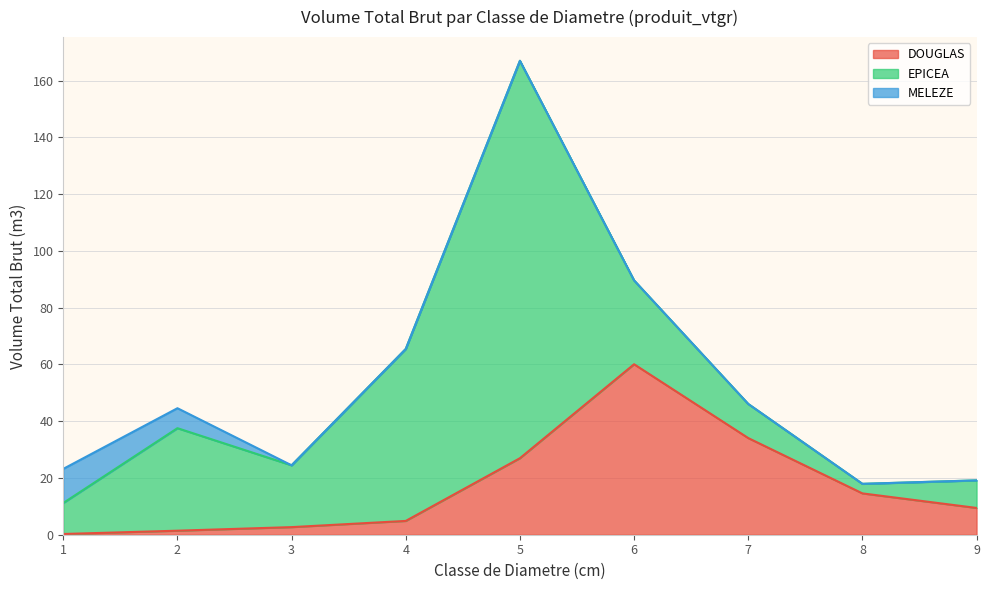

The MELEZE series shows 0.0 at 9. True or false?

True